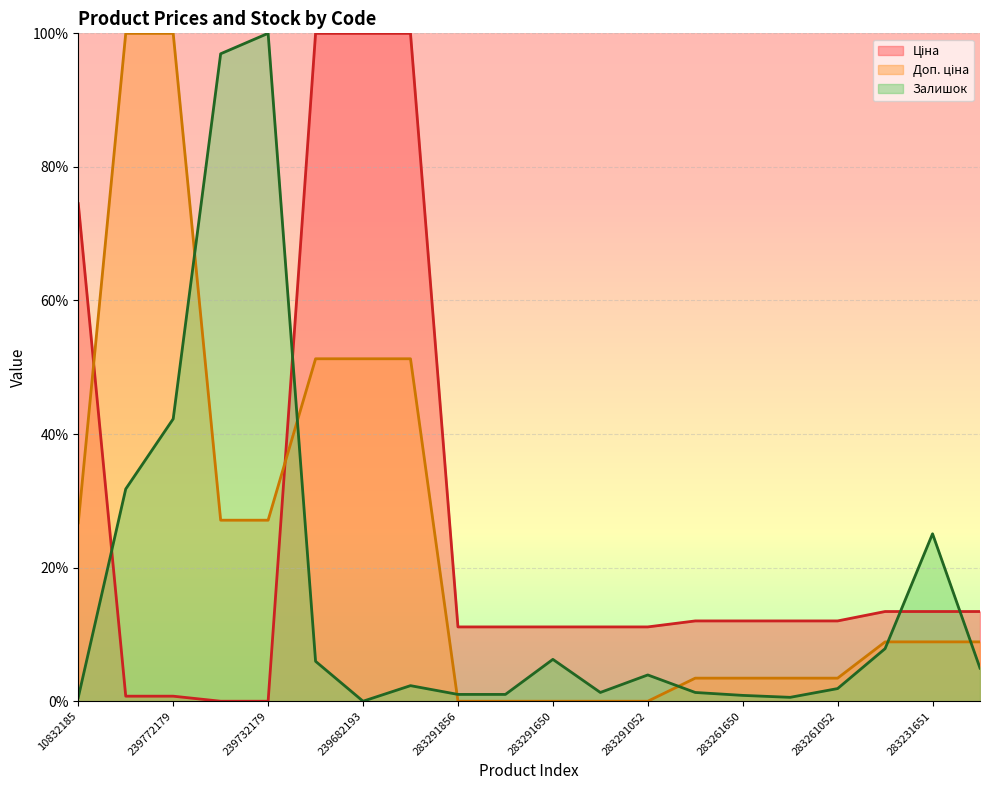

At which label does Ціна first exceed 12?

10832185